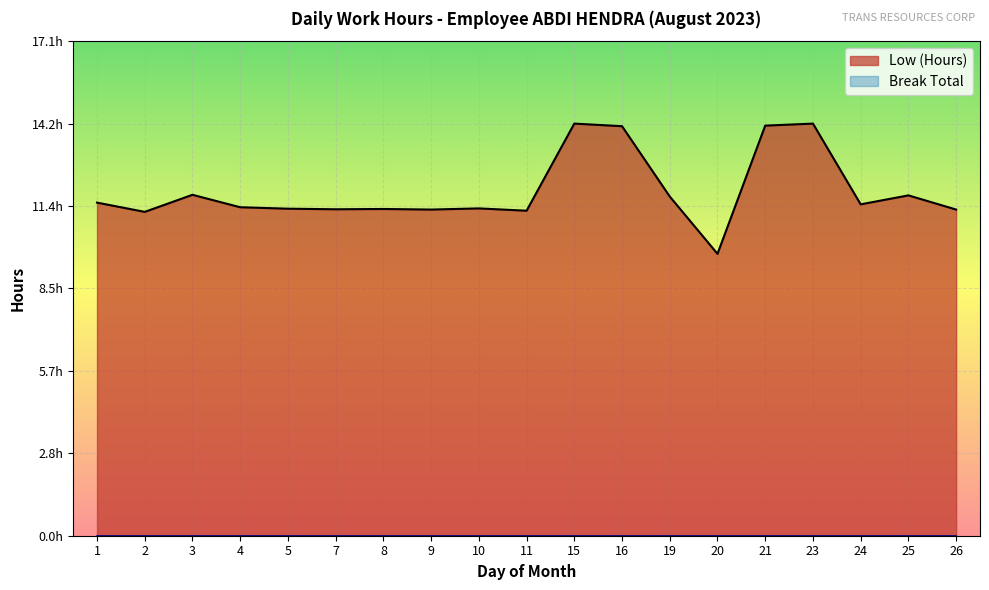

What is the minimum value shown in the chart?

9.7